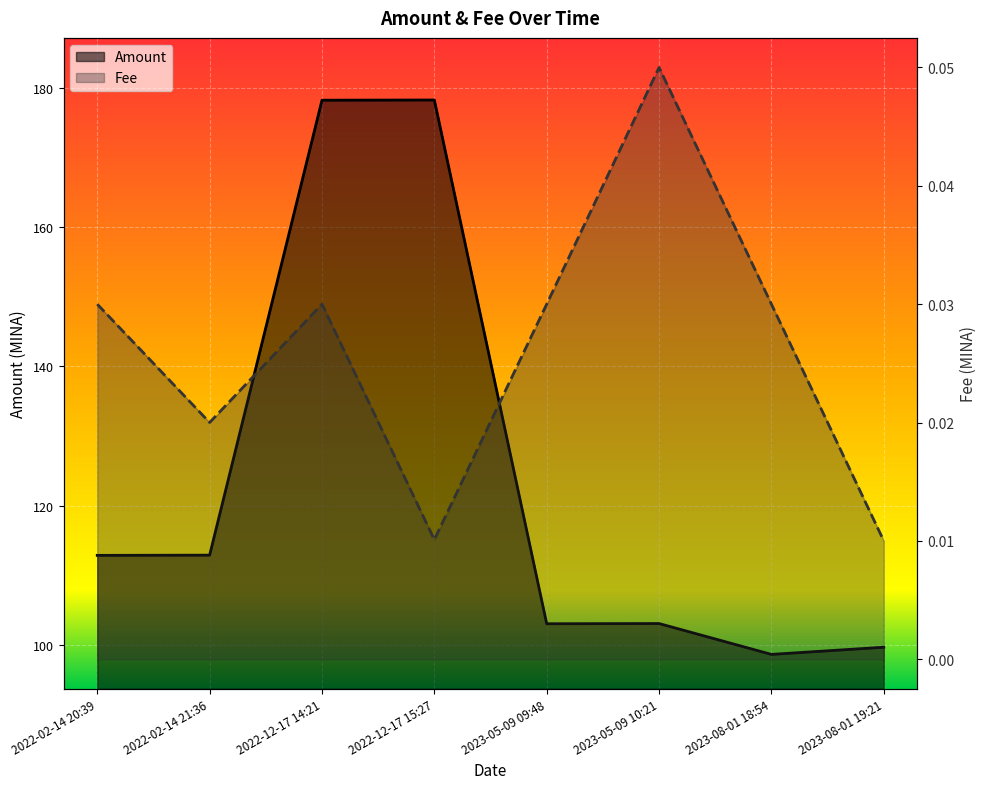

Is the value of Amount at 2023-08-01 18:54 greater than the value of Fee at 2023-05-09 10:21?

Yes